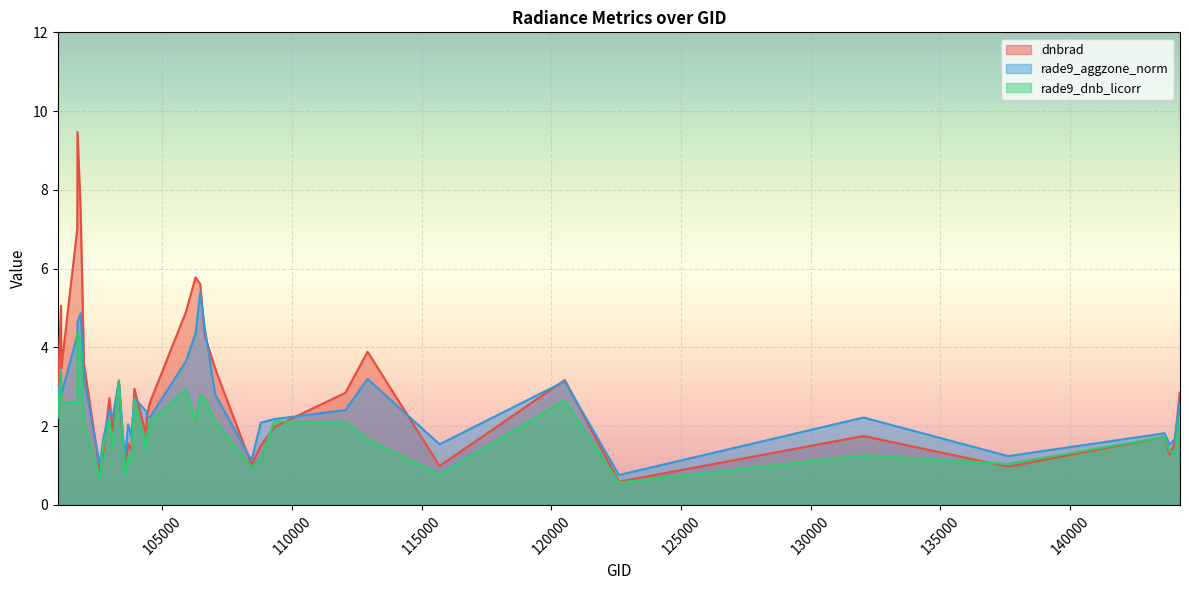

At 144028, list the series in order from smallest to largest.

rade9_dnb_licorr, dnbrad, rade9_aggzone_norm